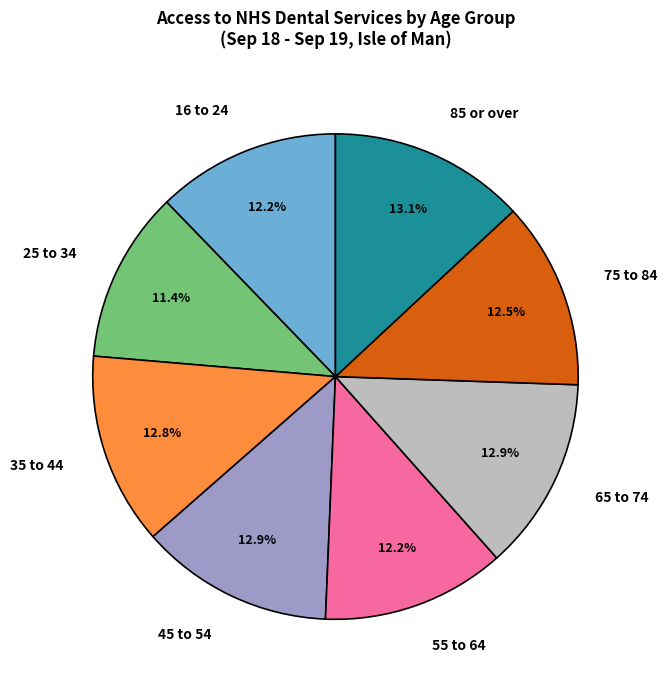

Is there any slice that represents more than half of the pie?

No